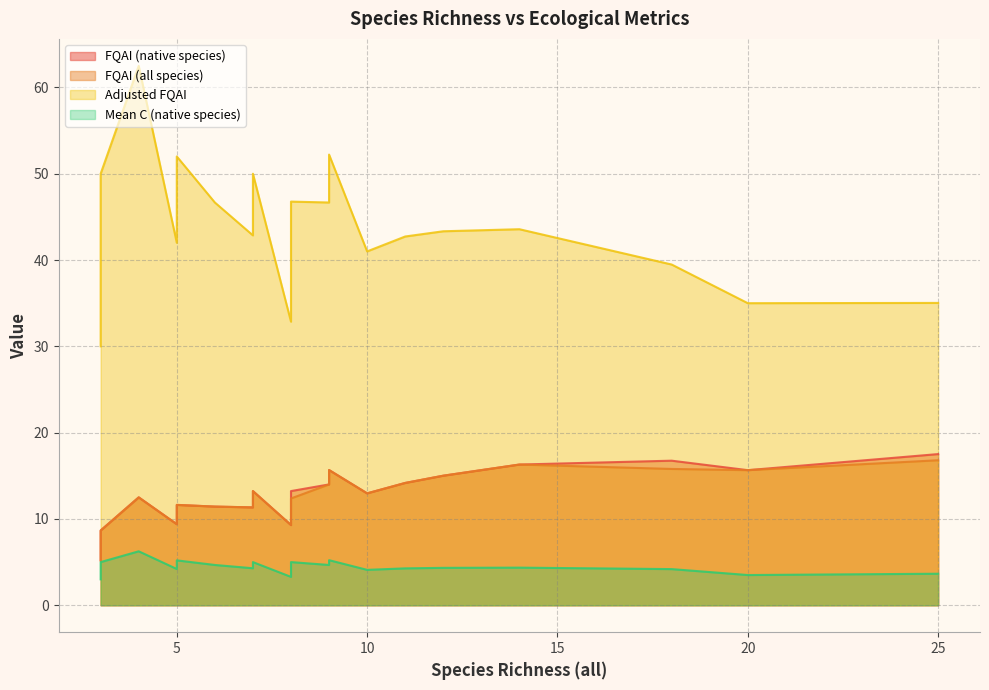

The Mean C (native species) series shows 5.8 at 7. True or false?

False